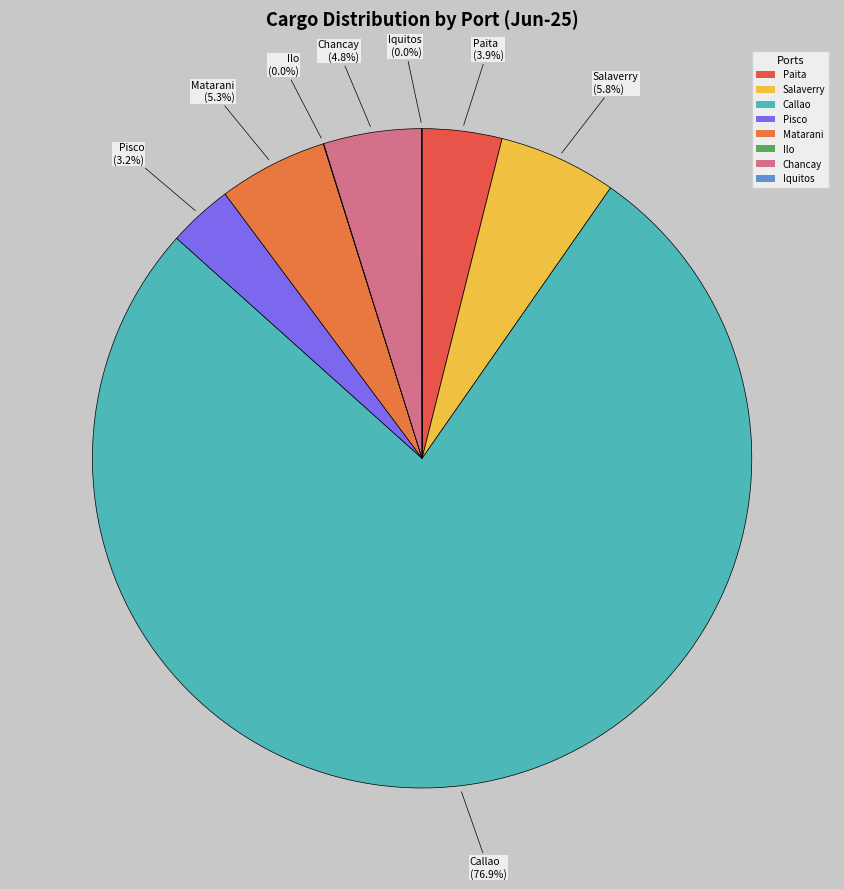

Between Callao and Salaverry, which is larger?

Callao